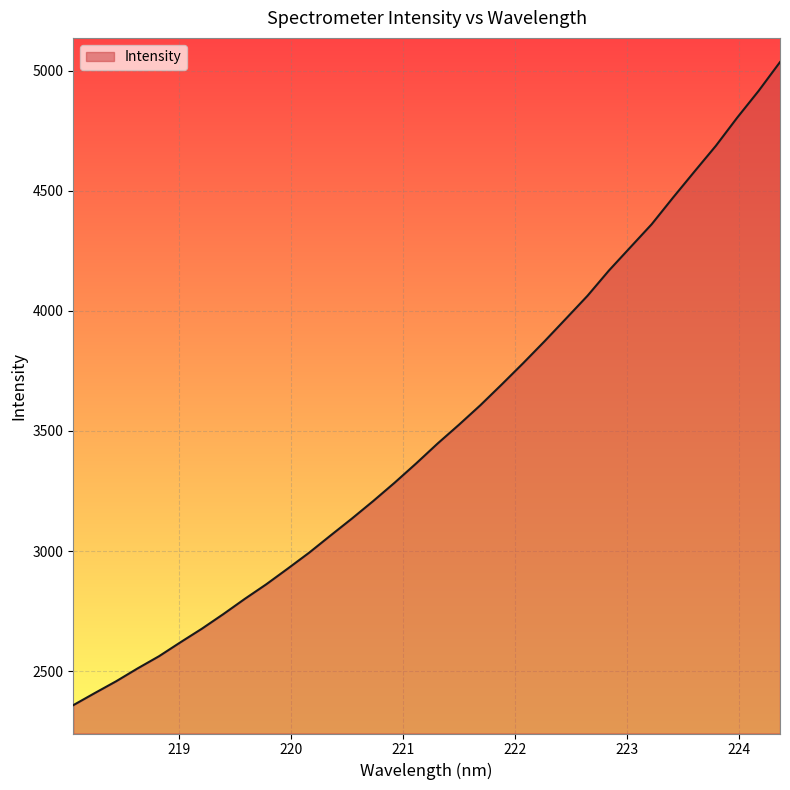

What is the smallest value displayed?

2358.8